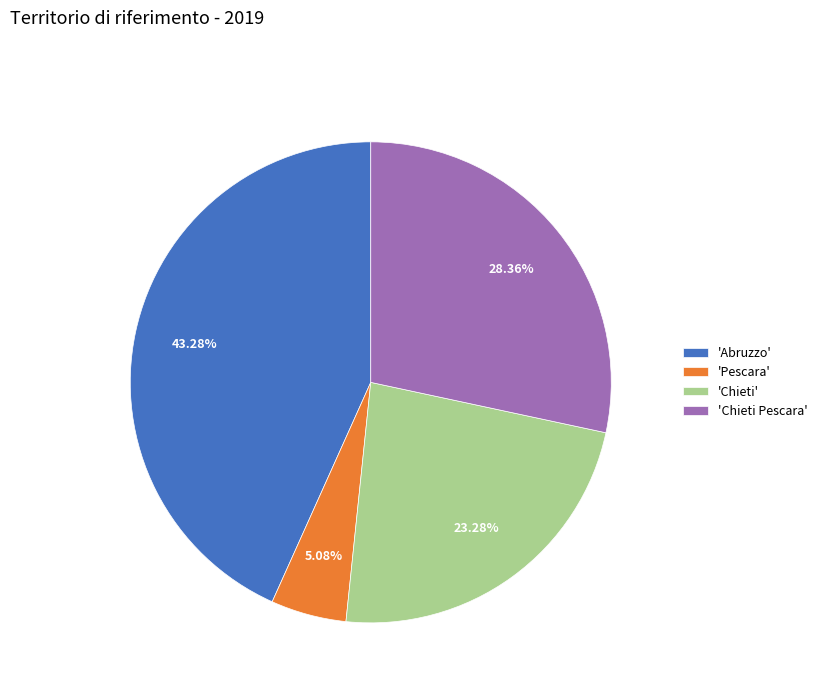

Which category has the smallest portion of the pie?

'Pescara'